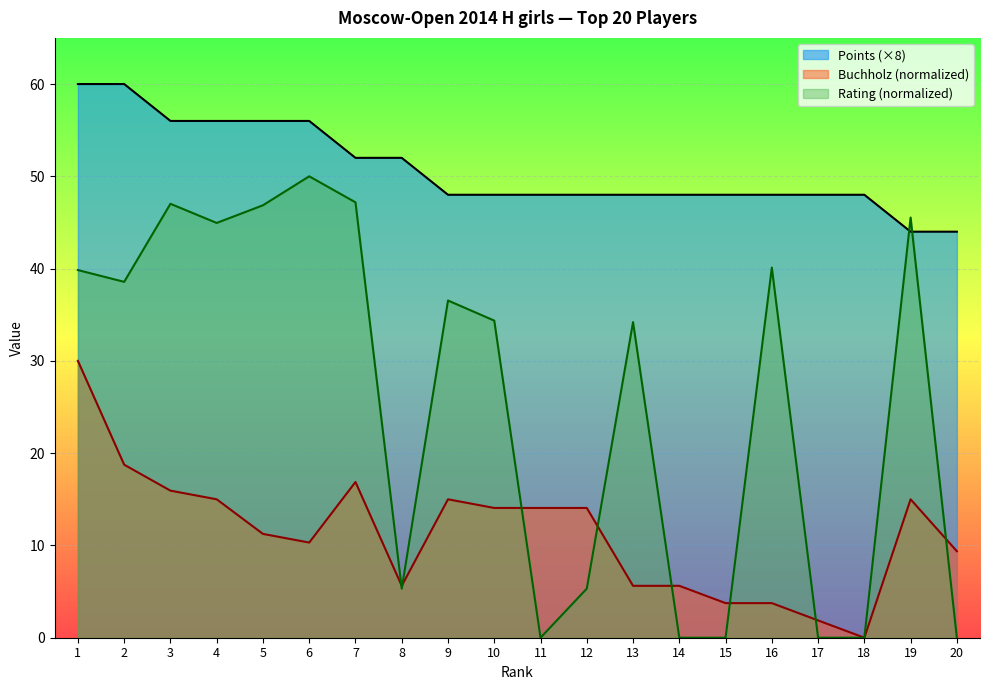

How many interior local peaks does the Buchholz series have?

3